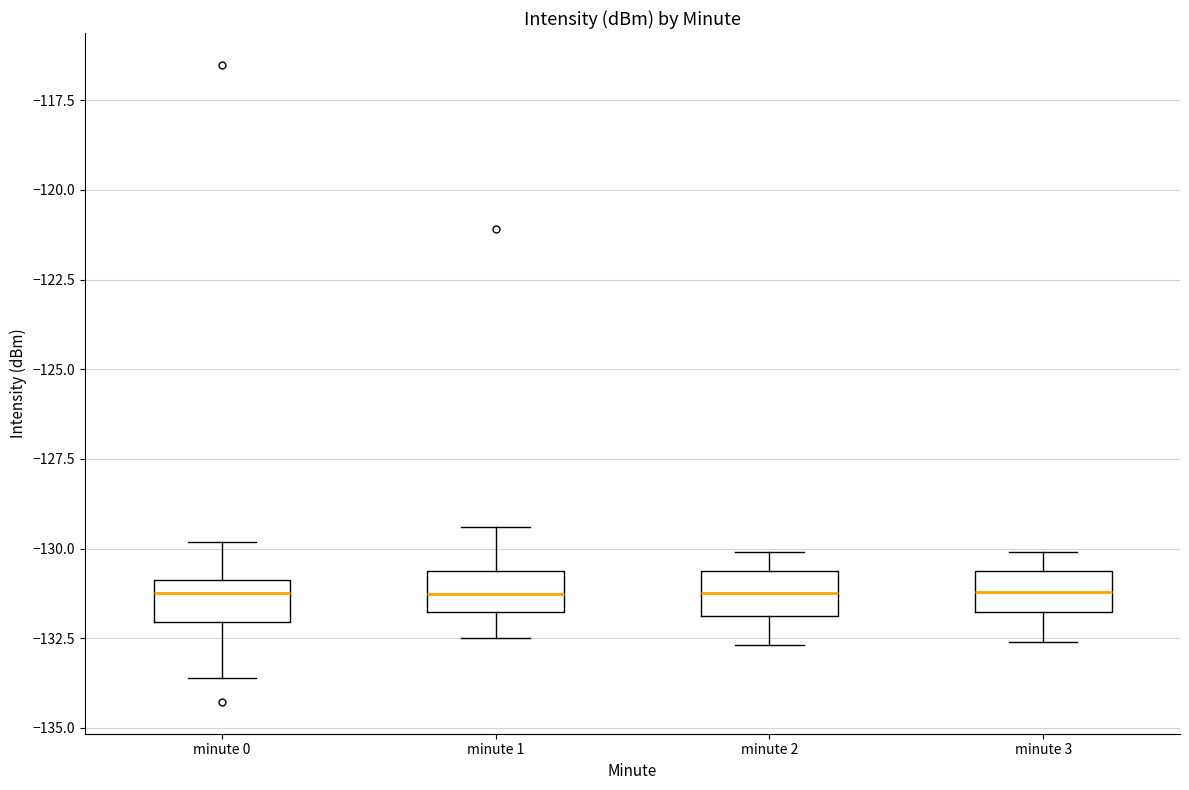

Reading left to right, read every box against the y-axis: the position of its median line, the range the box covers, and the ends of its whiskers. The values are not printed on the chart, so give them approximately, as read against the axis.

minute 0: median -131.0 (just below the box's upper edge), box -132.0 to -131.0, whiskers -133.5 to -130.0
minute 1: median -131.5, box -132.0 to -130.5, whiskers -132.5 to -129.5
minute 2: median -131.0, box -132.0 to -130.5, whiskers -132.5 to -130.0
minute 3: median -131.0, box -132.0 to -130.5, whiskers -132.5 to -130.0